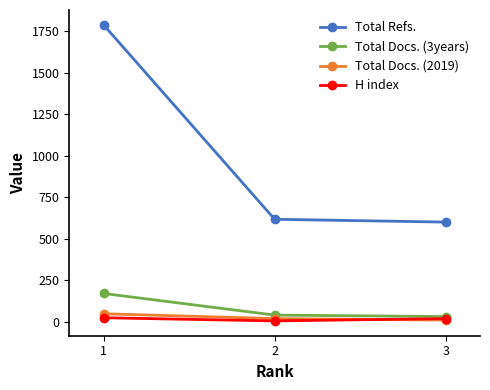

Is the value of H index at 2 greater than the value of Total Refs. at 3?

No